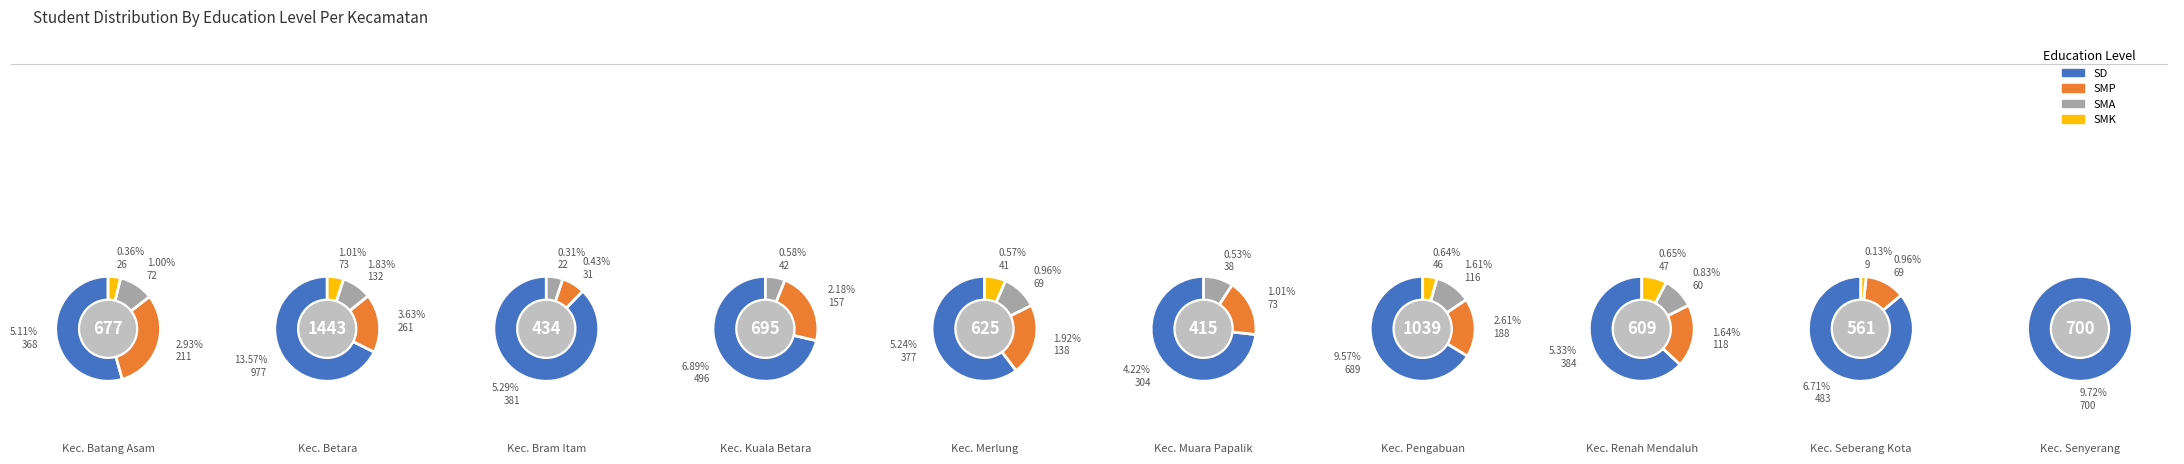

What is the spread (max minus min) of values at Kec. Seberang Kota?

483